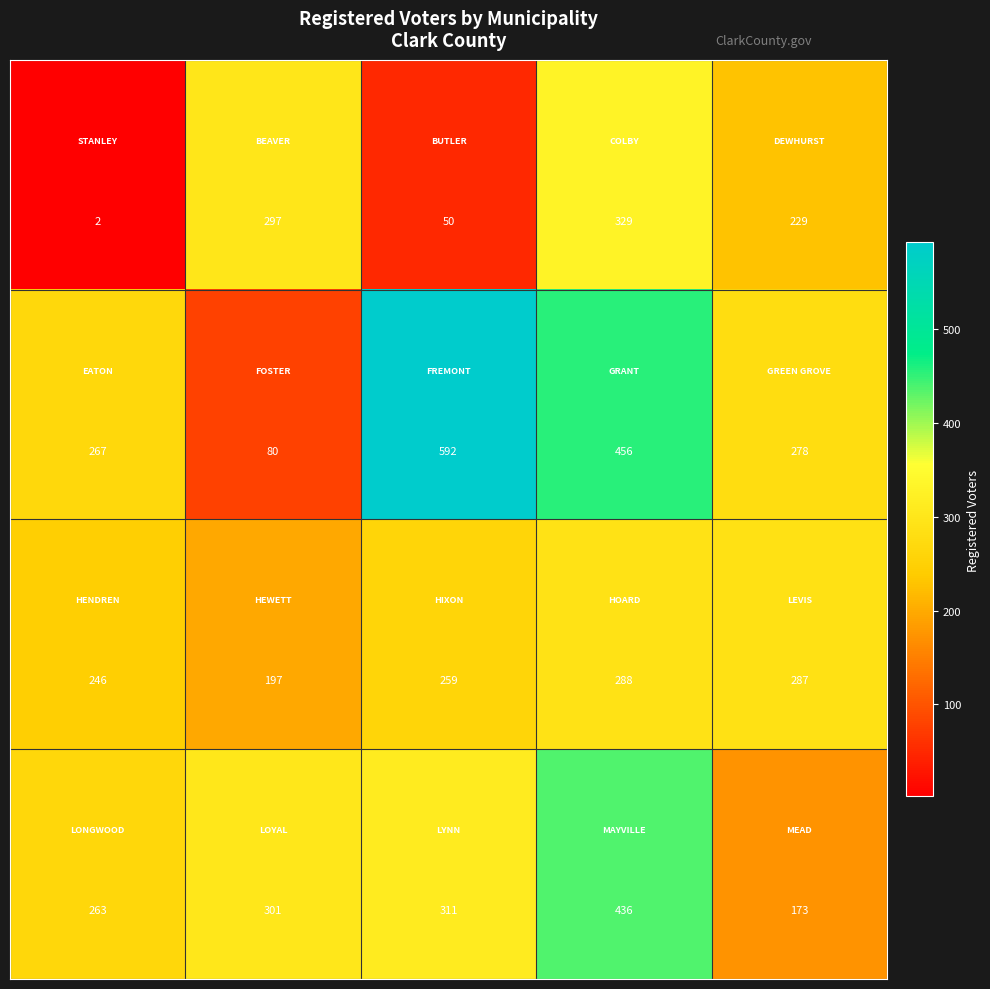

What is the greatest value displayed?

592